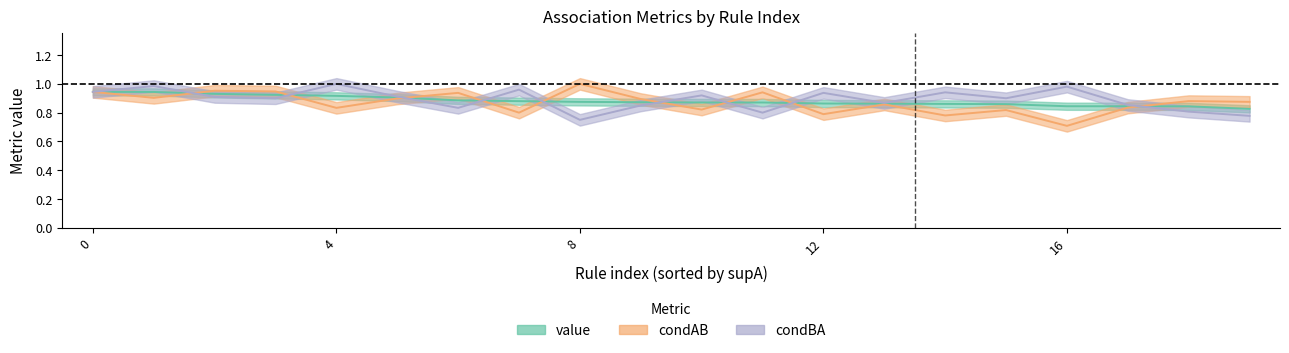

True or false: condAB has a value of 0.8 at 15.

True